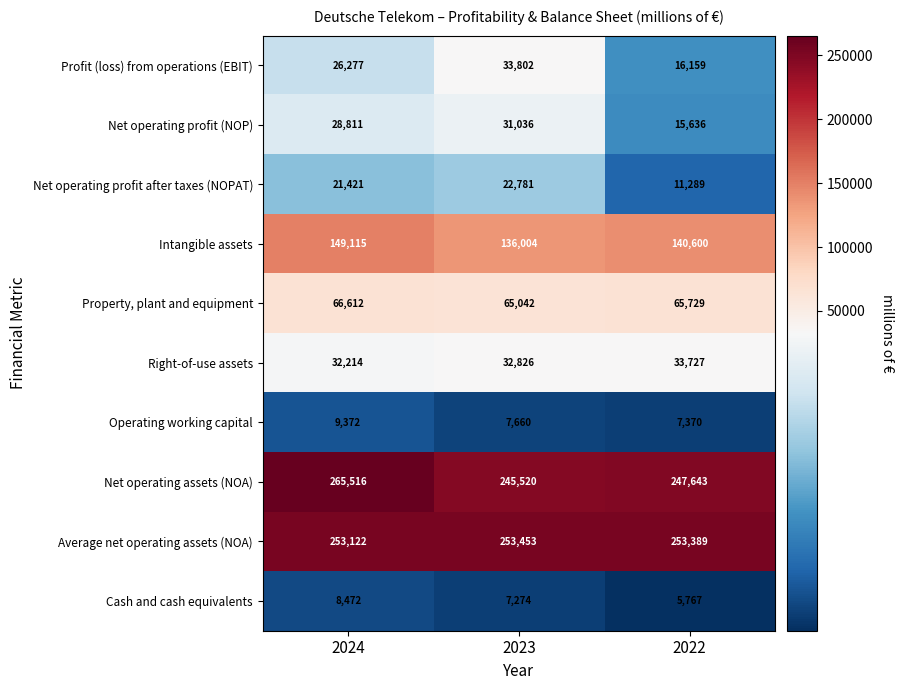

What is the maximum value shown in the chart?

265516